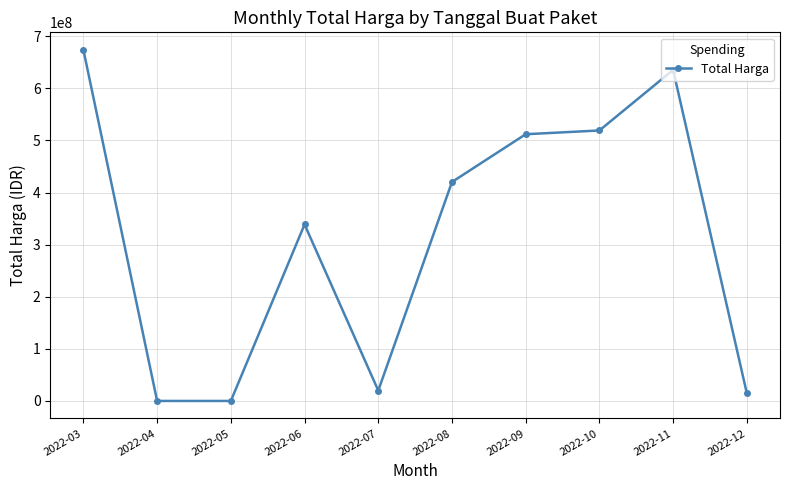

True or false: the data has more than 2 interior local peaks.

False